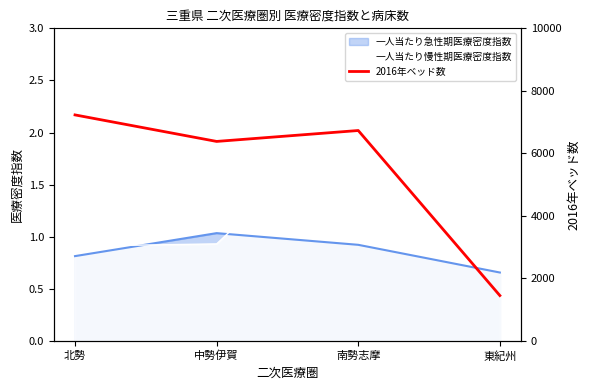

Where do 一人当たり急性期医療密度指数 and 一人当たり慢性期医療密度指数 first cross each other?

北勢 and 中勢伊賀